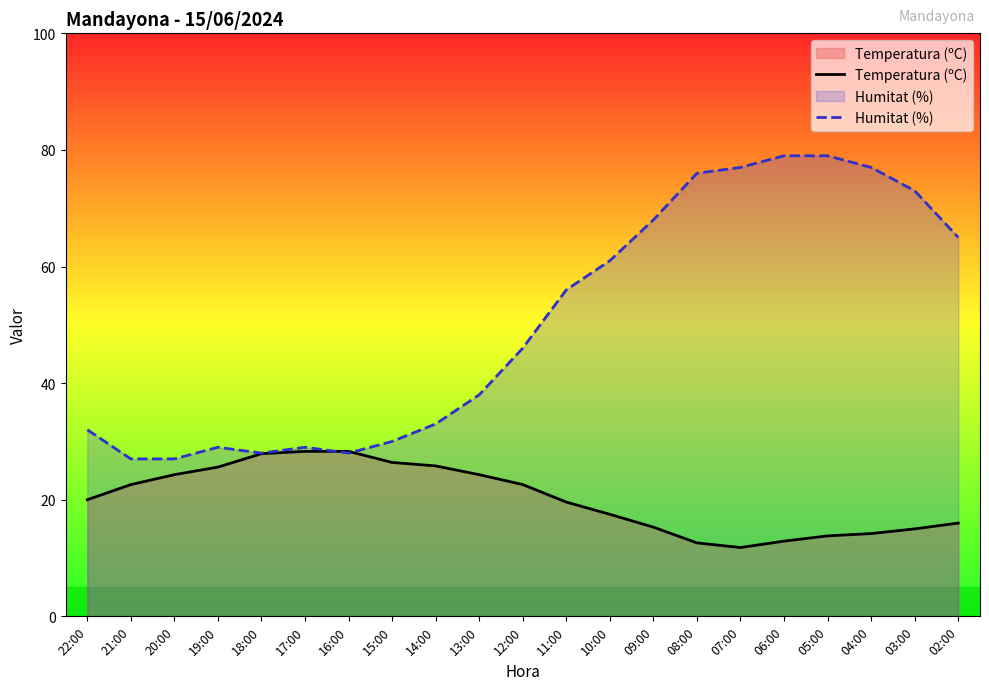

At which category does the chart reach its minimum across all series?

07:00